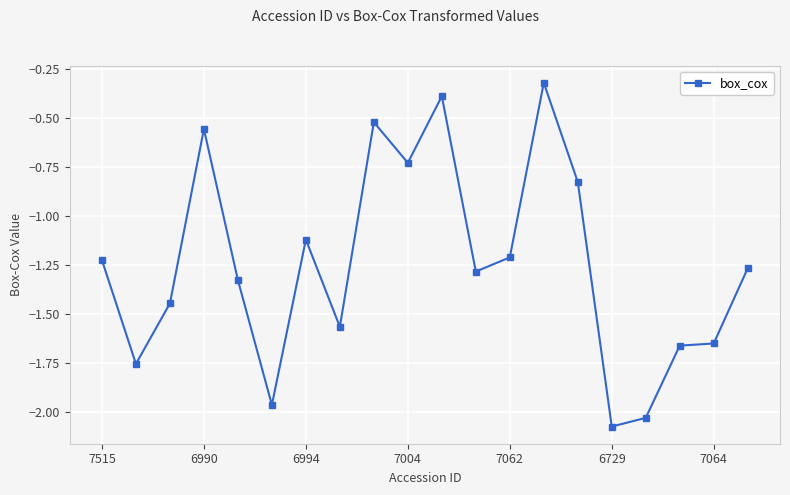

True or false: the data has more than 2 interior local peaks.

True